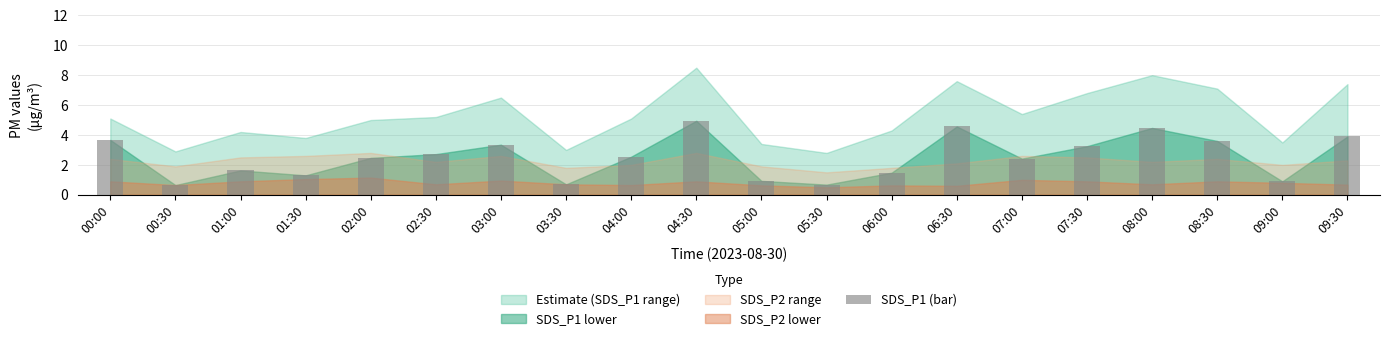

What is the approximate value at 06:30?

4.6